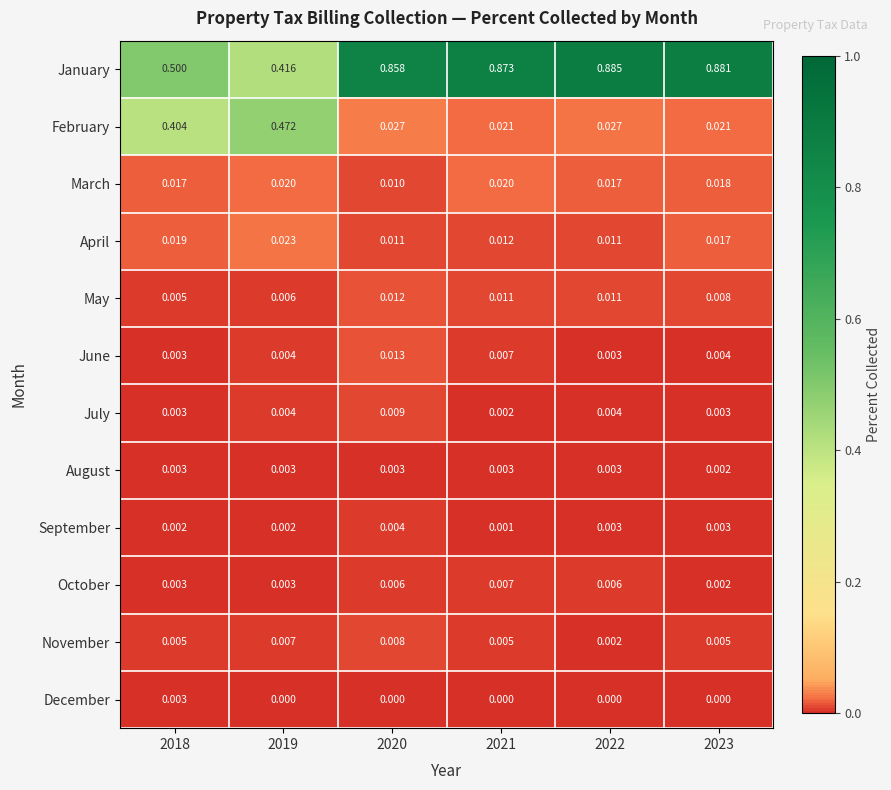

Between 2019 and 2022, which series saw the biggest shift?

January